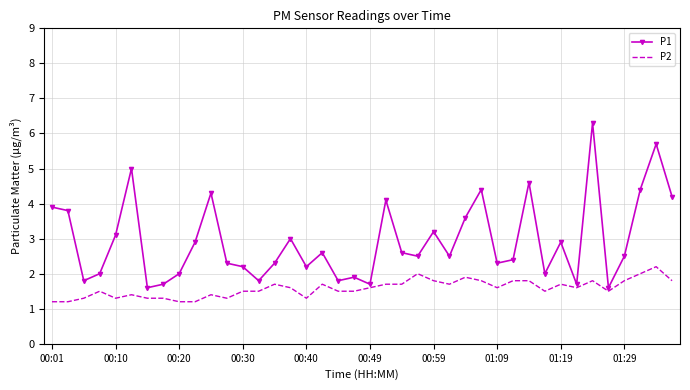

What is the lowest value of the P1 series?

1.6